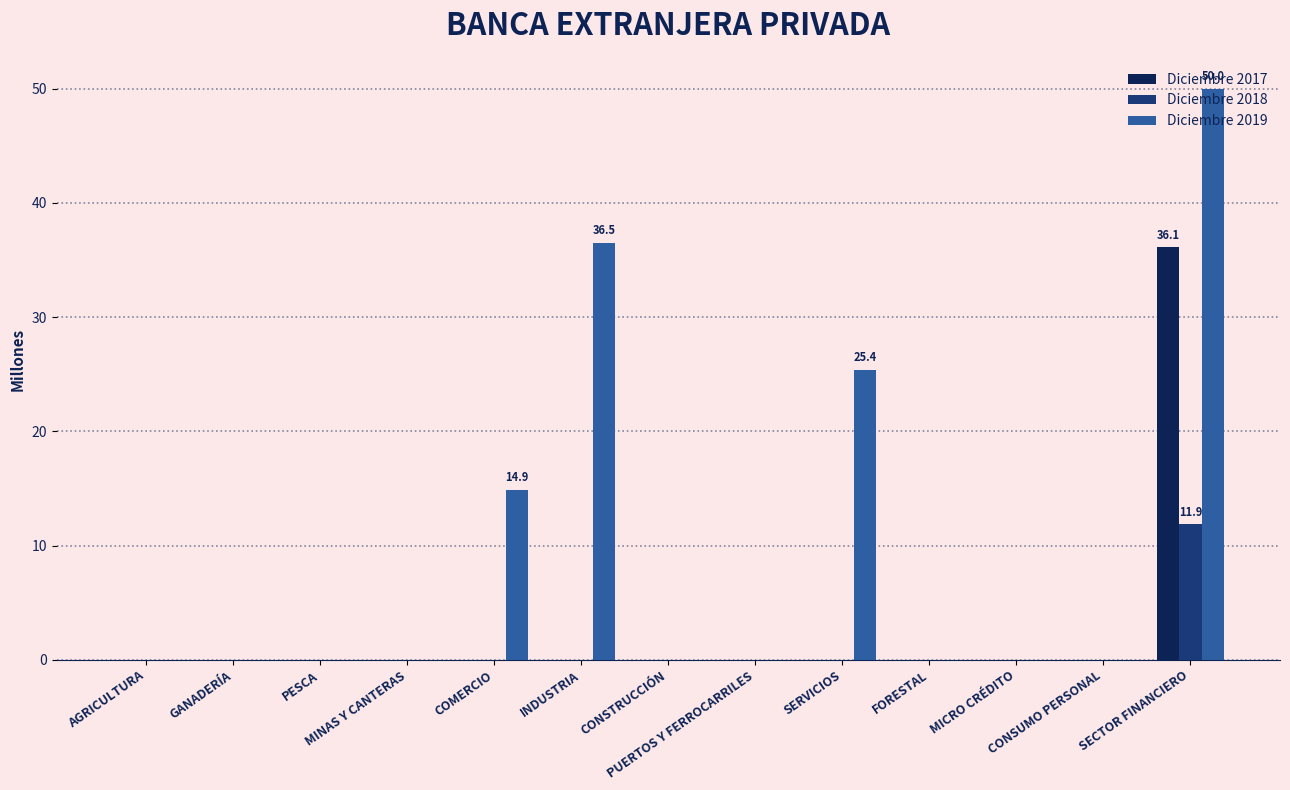

How many distinct data groups are displayed?

3